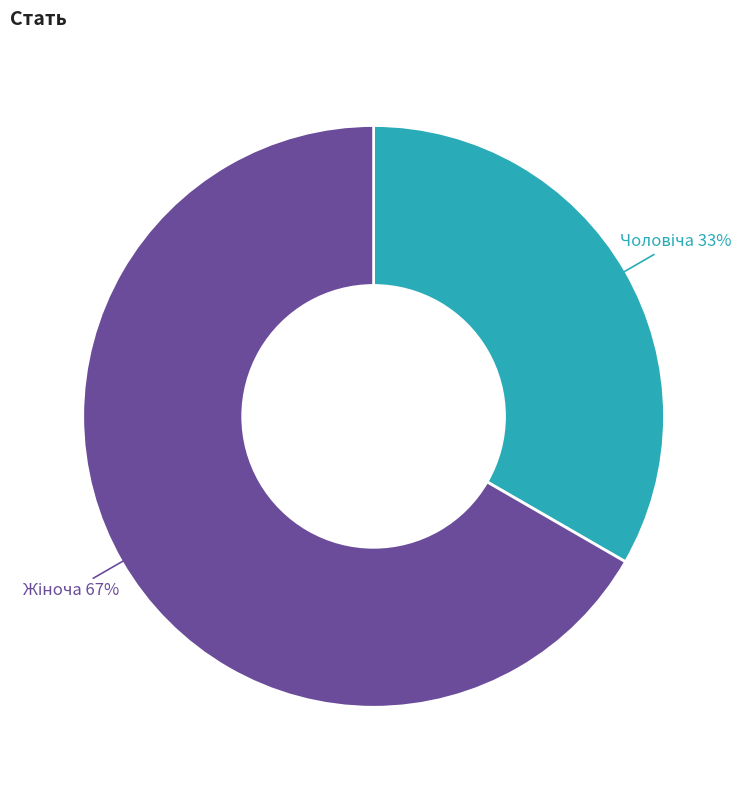

To the nearest percent, what is the average slice percentage?

50%